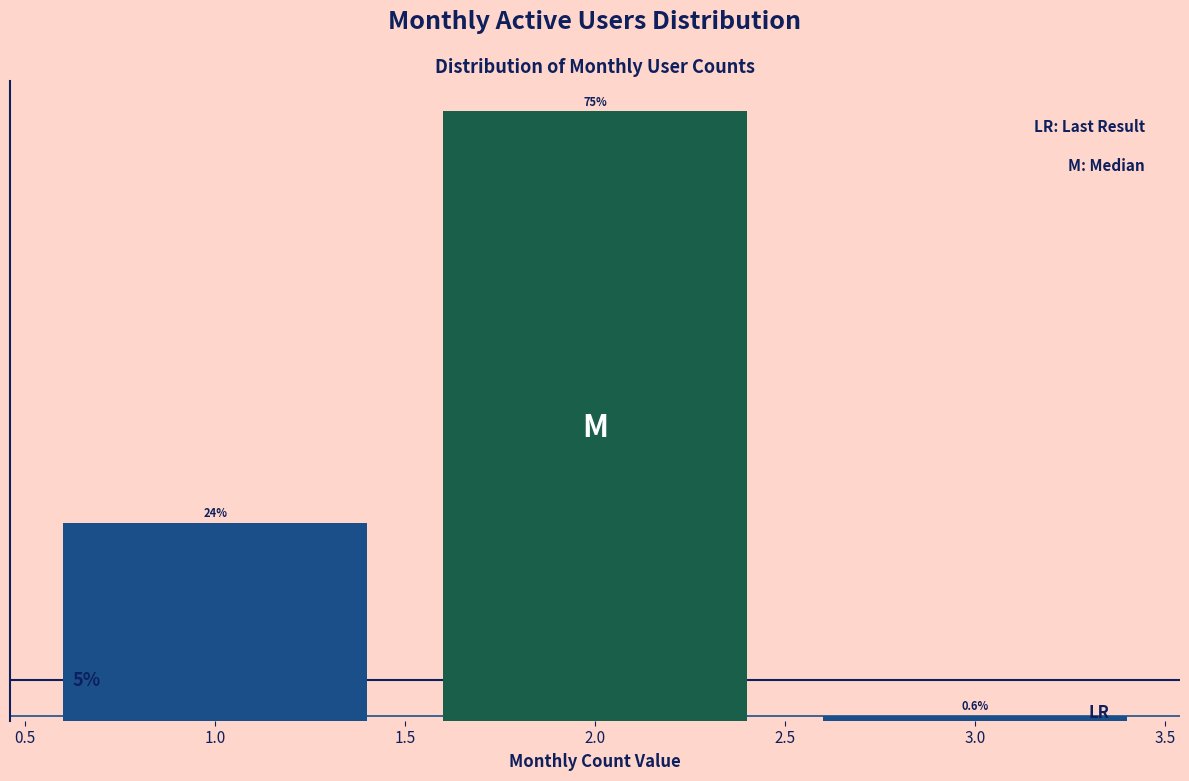

Rank the categories by value from lowest to highest.

3.0, 1.0, 2.0